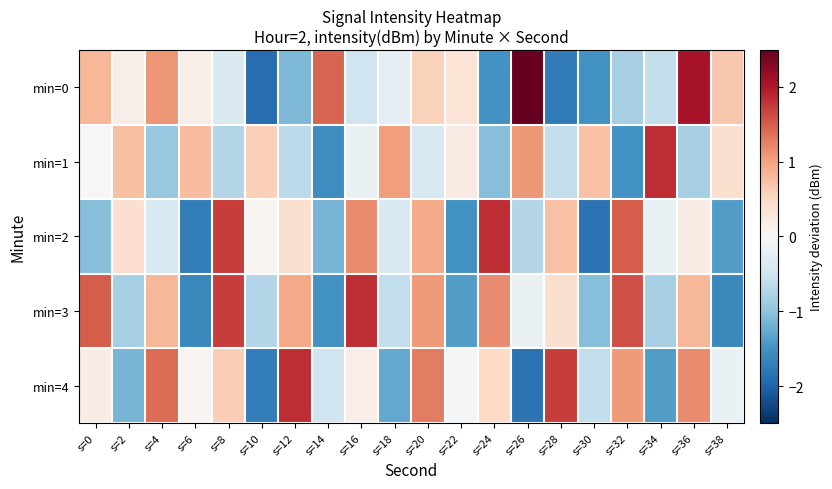

Which series has the largest total across all categories?

min=3